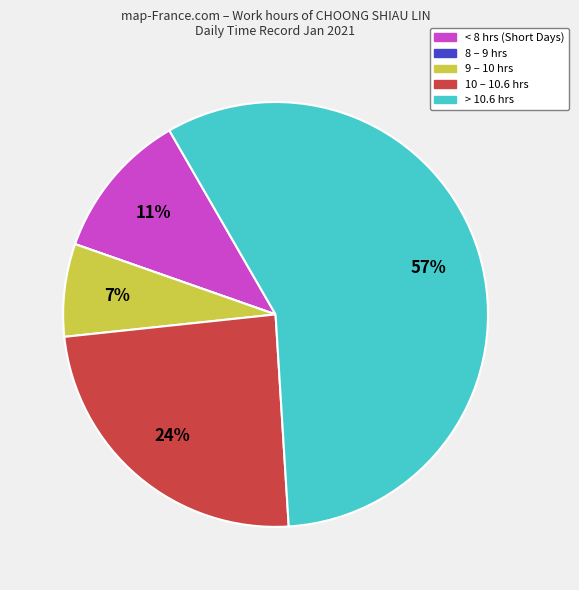

To the nearest percent, what is the average slice percentage?

20%